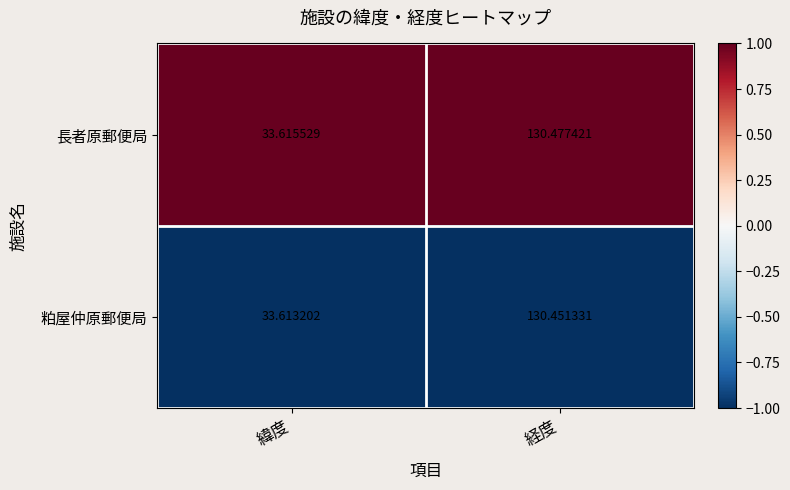

Which series has the largest total across all categories?

長者原郵便局